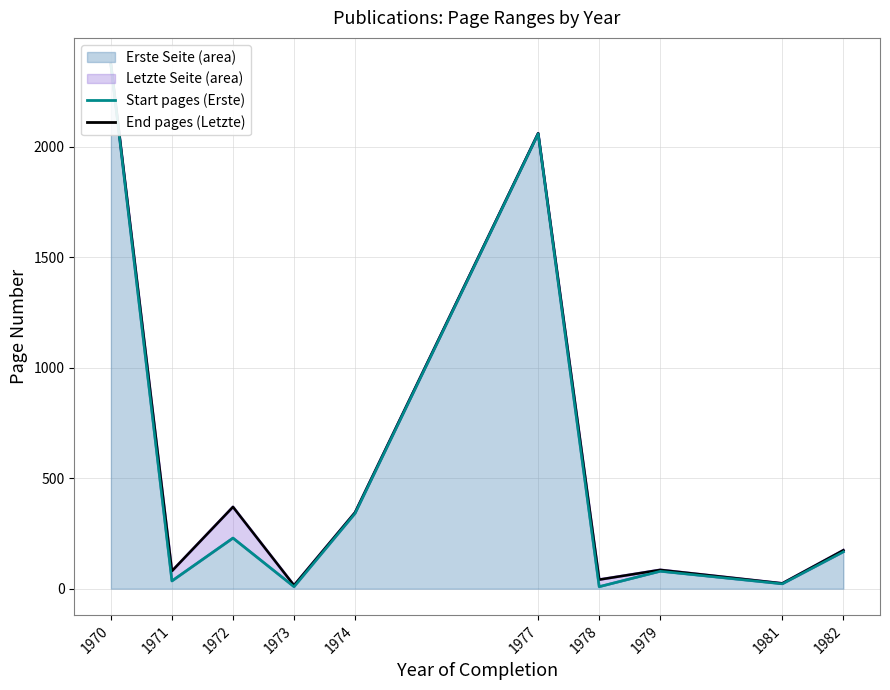

What is the sum of the All pages (Letzte) values at 1973 and 1981?

39